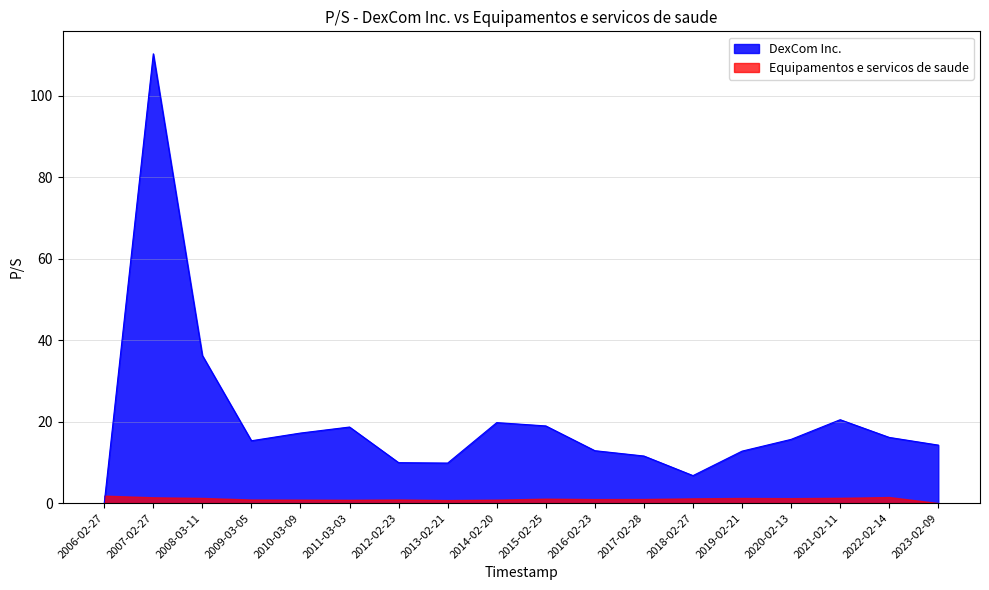

True or false: the data shows 4.1 at 2013-02-21.

False